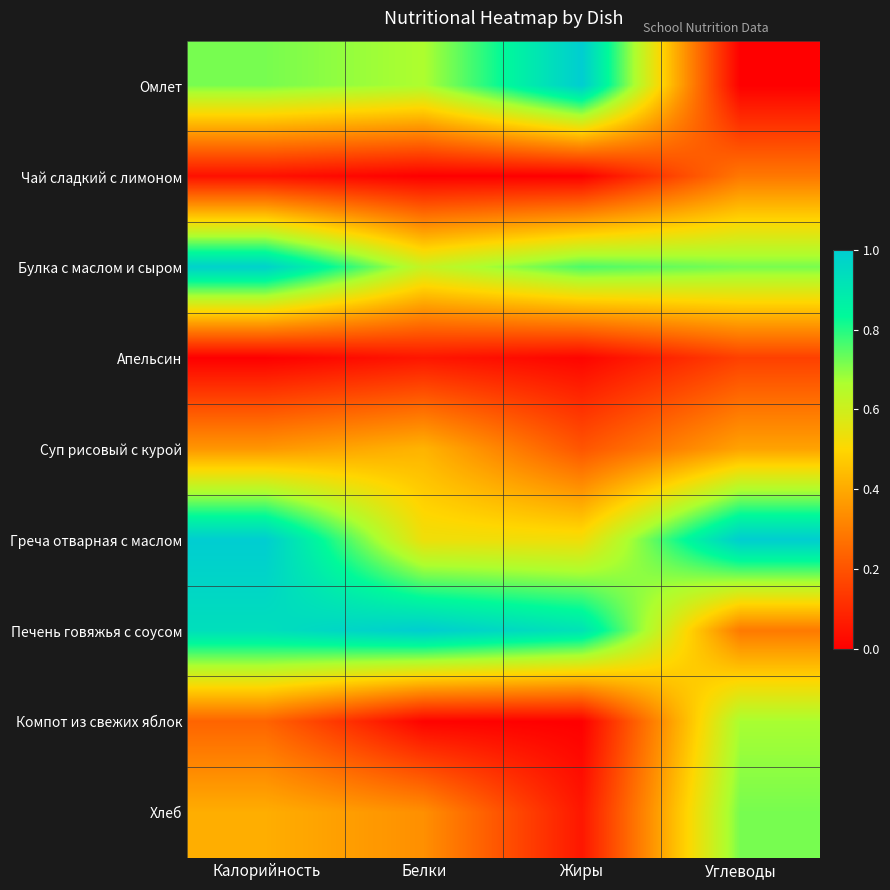

How many categories are shown in the chart?

4